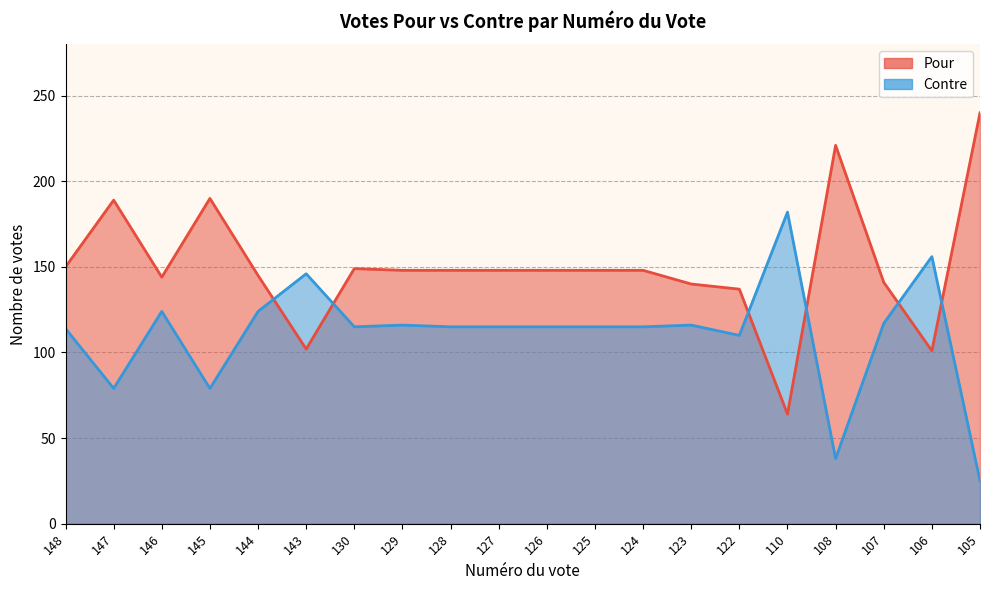

List the labels in order of Contre value, largest first.

110, 106, 143, 146, 144, 107, 129, 123, 130, 128, 127, 126, 125, 124, 148, 122, 147, 145, 108, 105